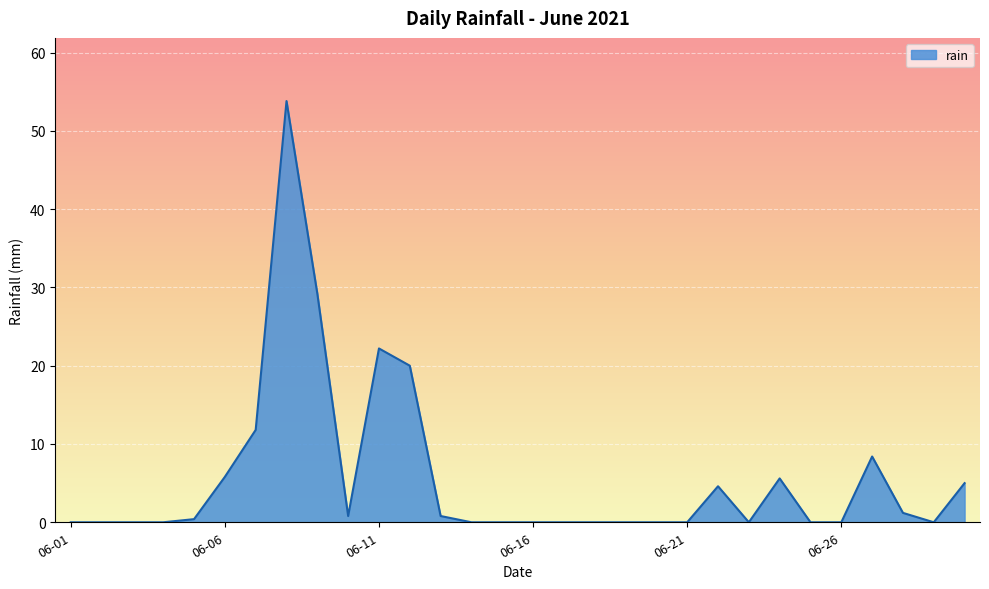

What is the difference between the maximum and minimum values?

53.8